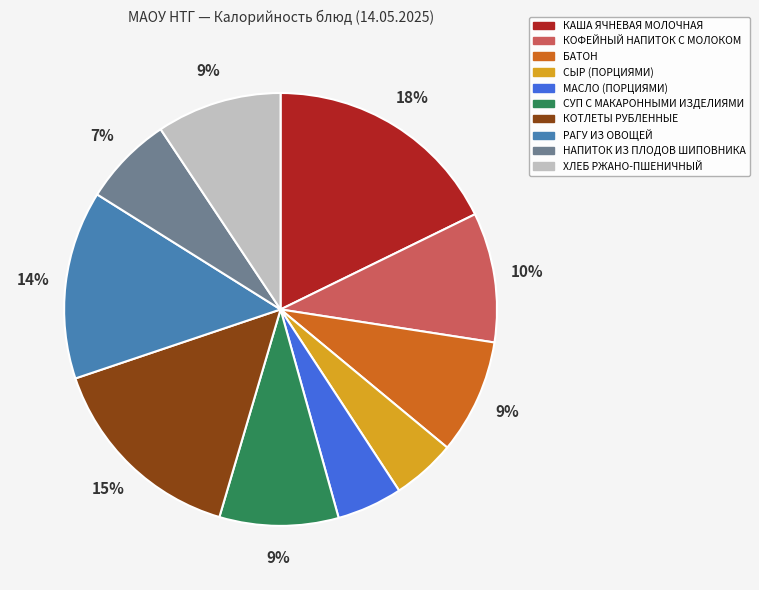

Which slice is the largest?

КАША ЯЧНЕВАЯ МОЛОЧНАЯ